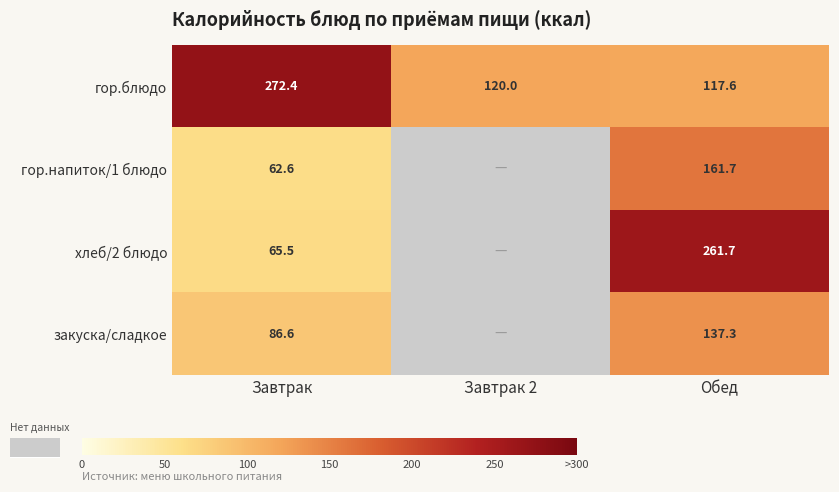

Which series changed the most between Завтрак and Обед?

хлеб/2 блюдо